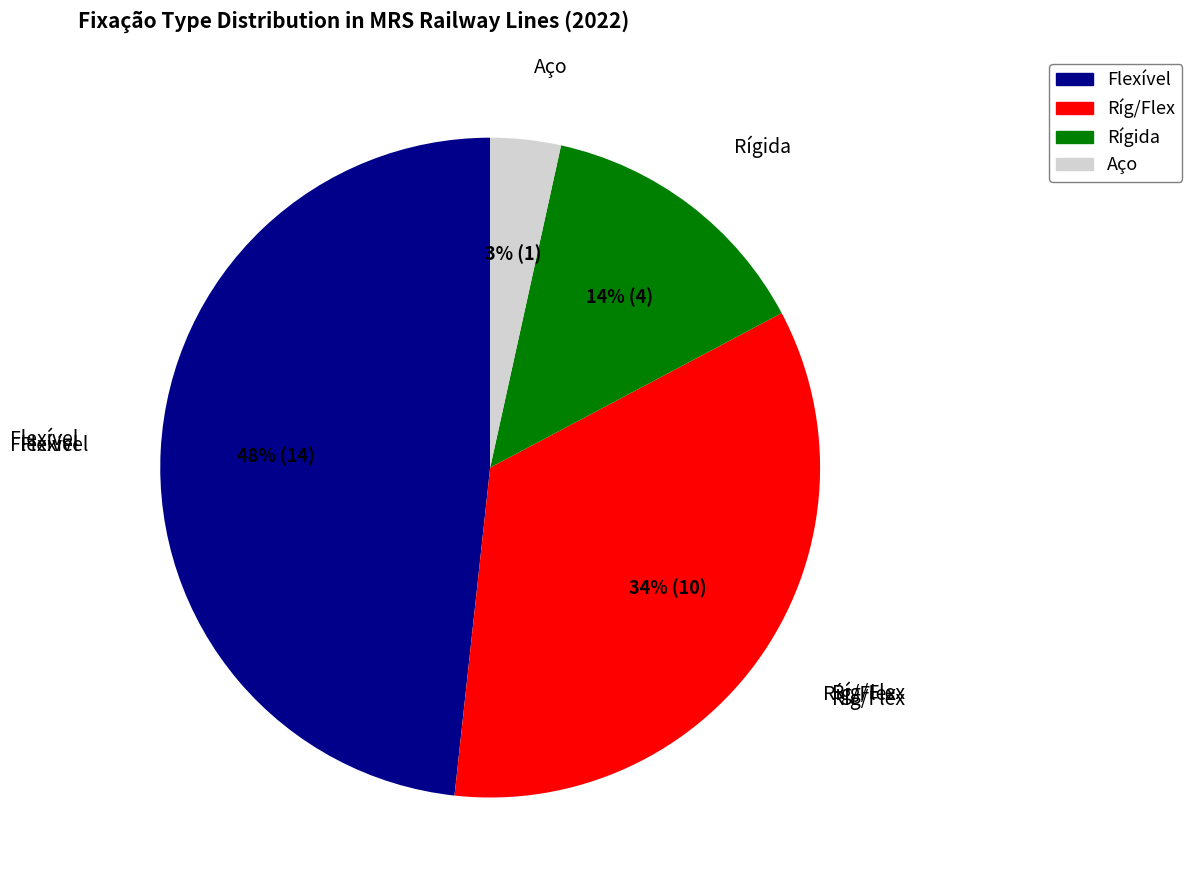

True or false: Ríg/Flex accounts for 34% of the total.

True